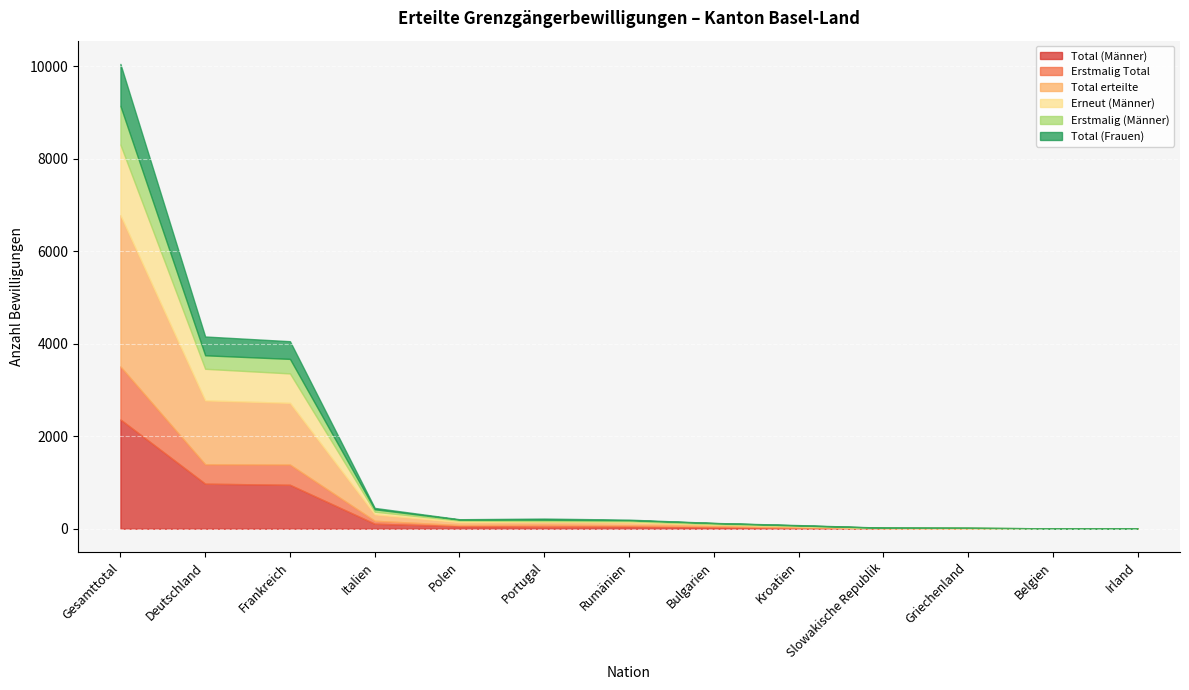

How many data points in Total (Frauen) are above 8?

6